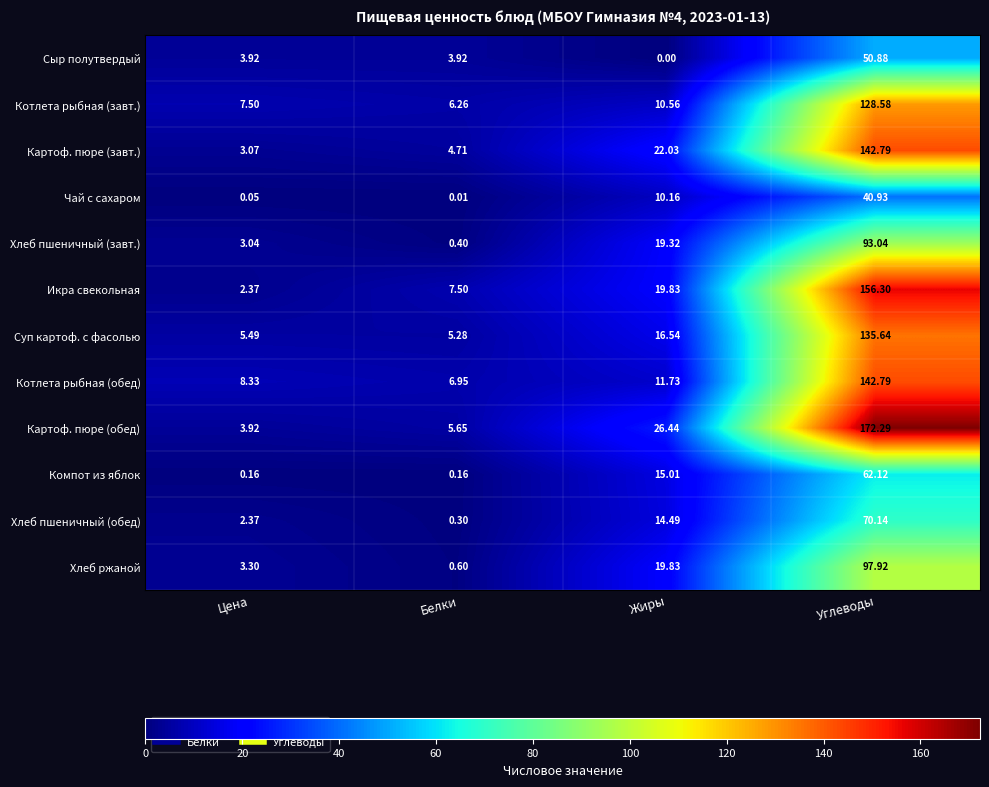

What is the spread (max minus min) of values at Жиры?

26.4